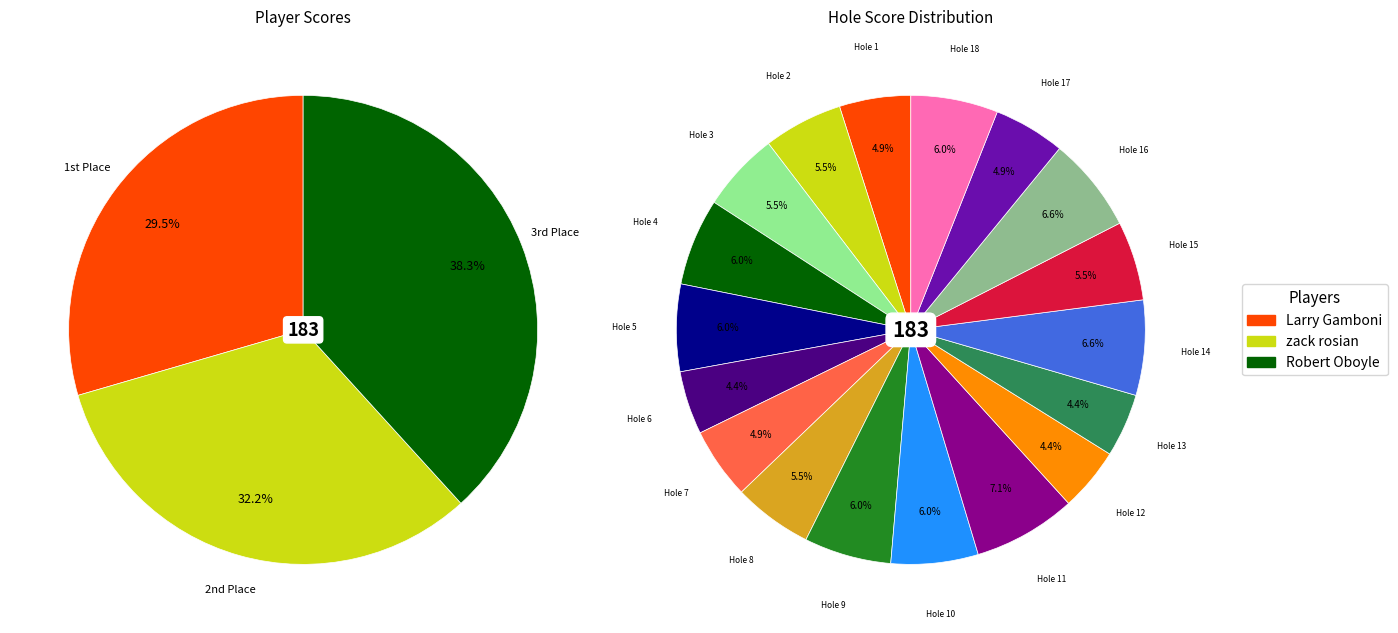

To the nearest percent, what portion does zack rosian represent?

32%